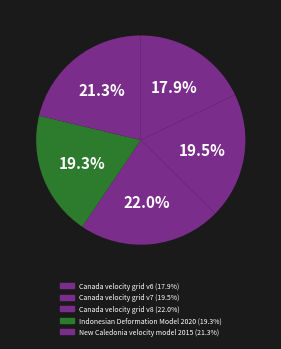

What is the largest slice in the pie chart?

Canada velocity grid v8